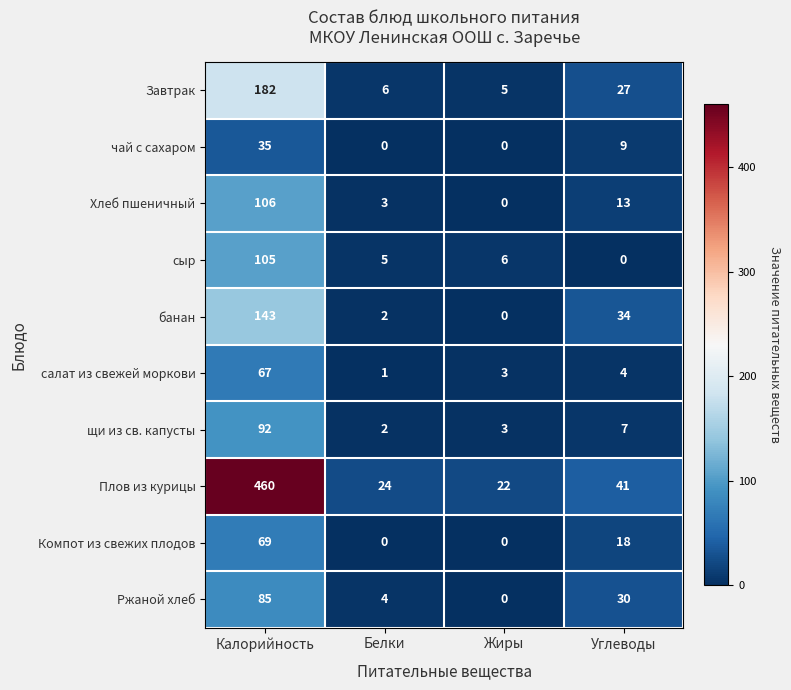

The Хлеб пшеничный series shows 13 at Углеводы. True or false?

True